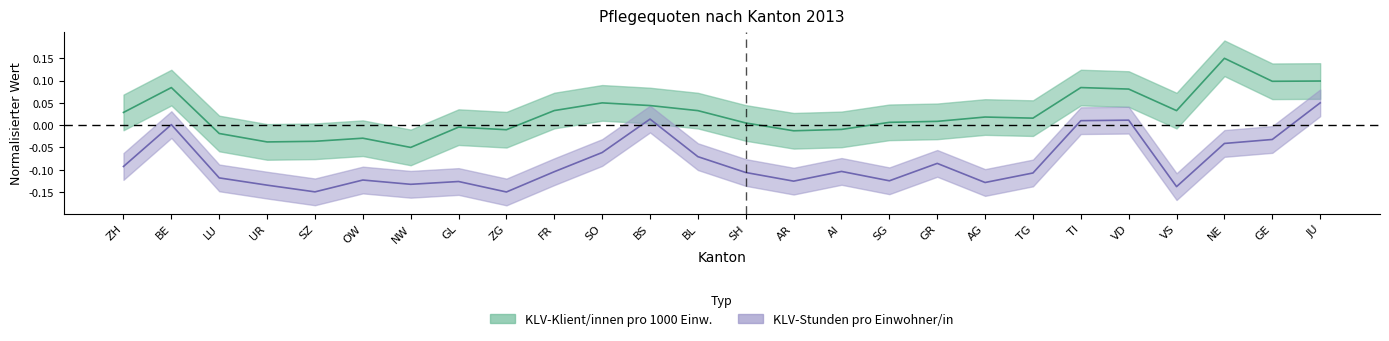

Which series has the widest spread of values?

KLV-Klient/innen pro 1000 Einw.